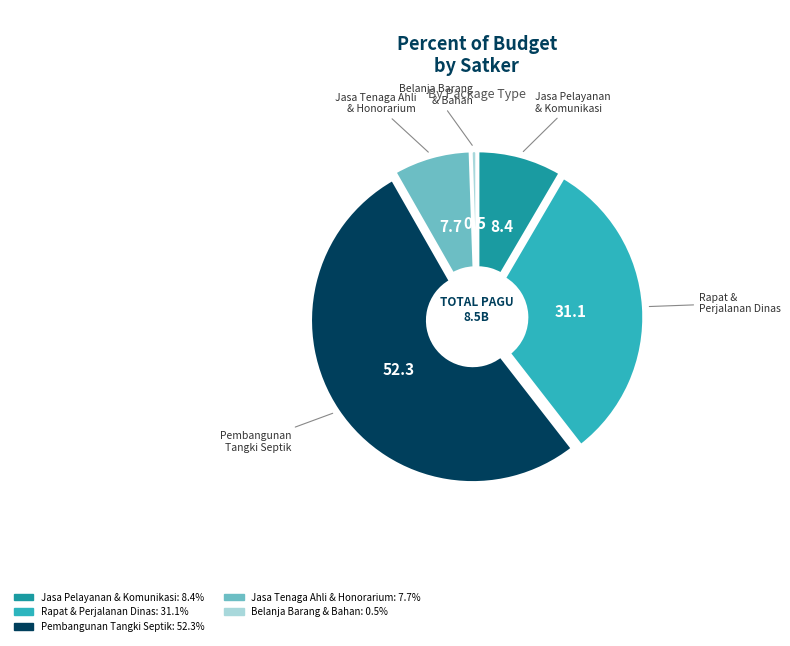

Is there any slice that represents more than half of the pie?

Yes